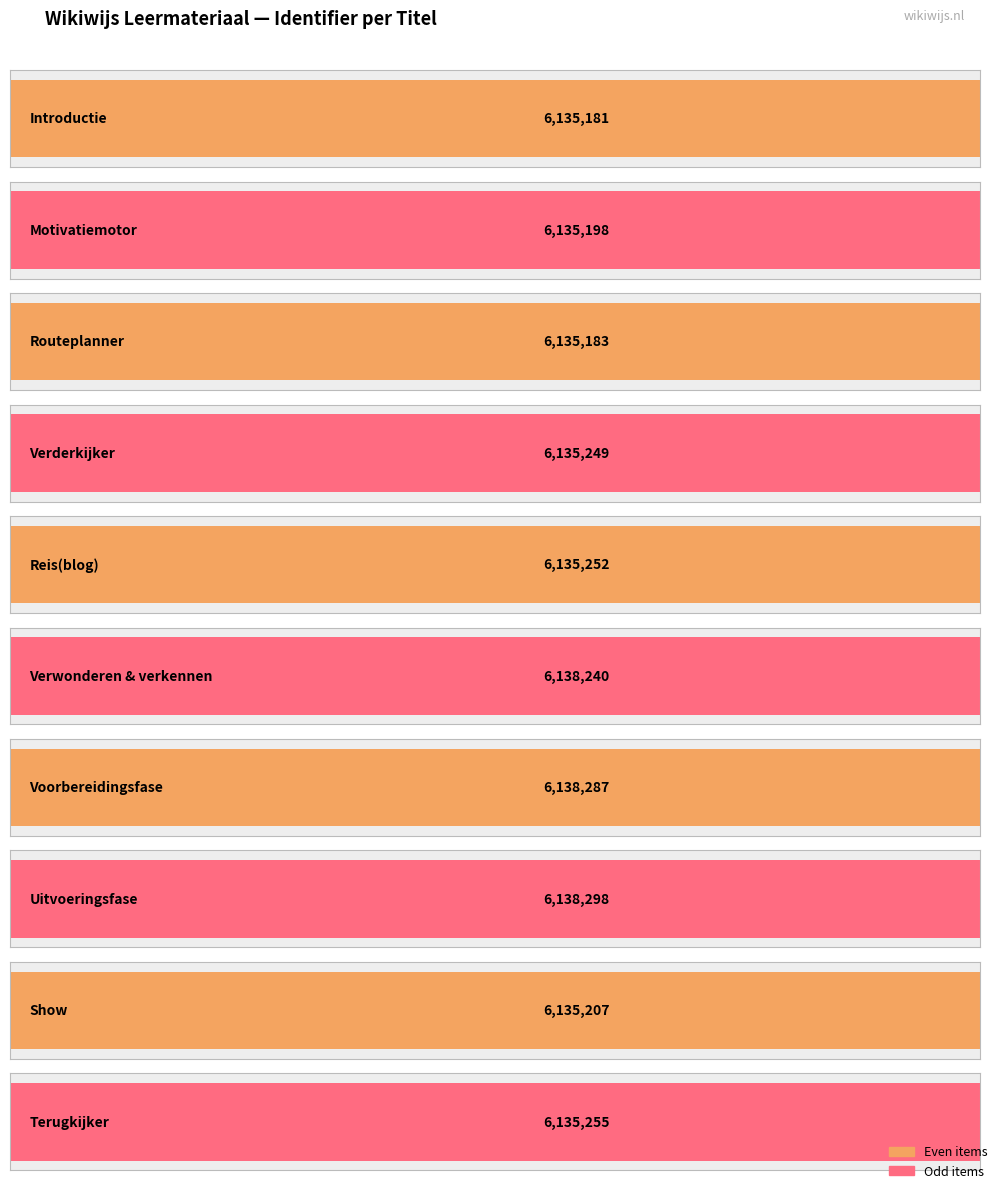

Where does the data first go above 6135252?

Verwonderen & verkennen